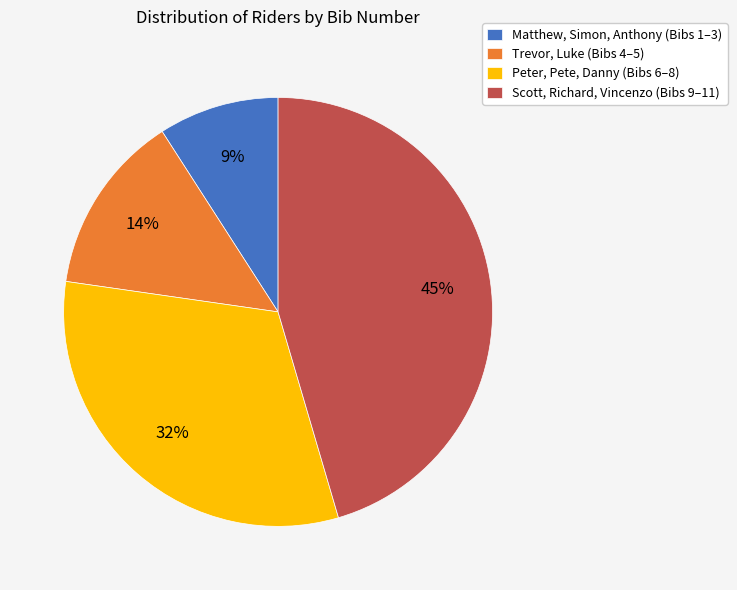

Is the sum of Matthew, Simon, Anthony (Bibs 1–3) and Scott, Richard, Vincenzo (Bibs 9–11) greater than half?

Yes